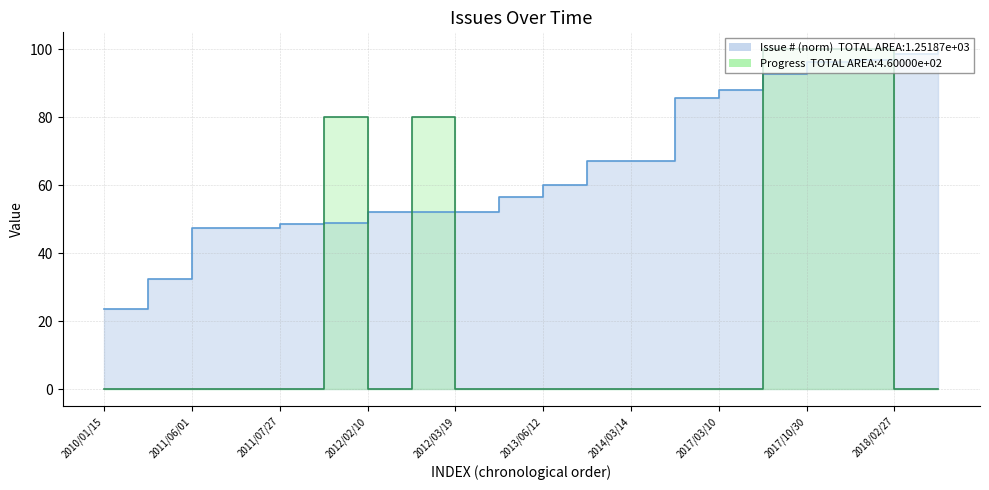

What is the difference between the maximum and second lowest values in the Progress line series?

100.0